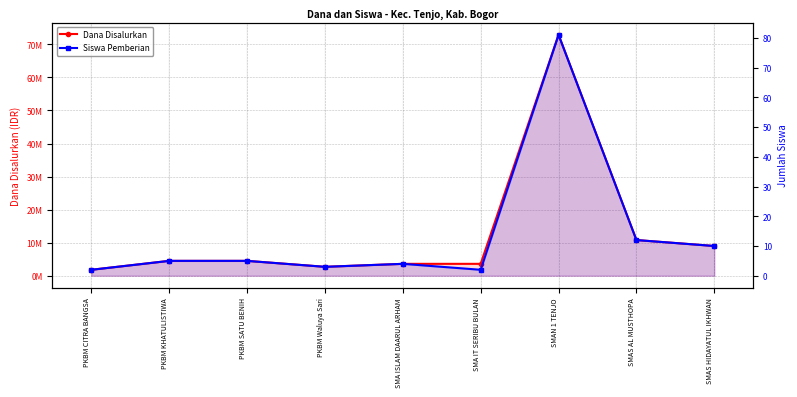

Where is Dana Disalurkan nearest to the value 37350000?

SMAS AL MUSTHOPA